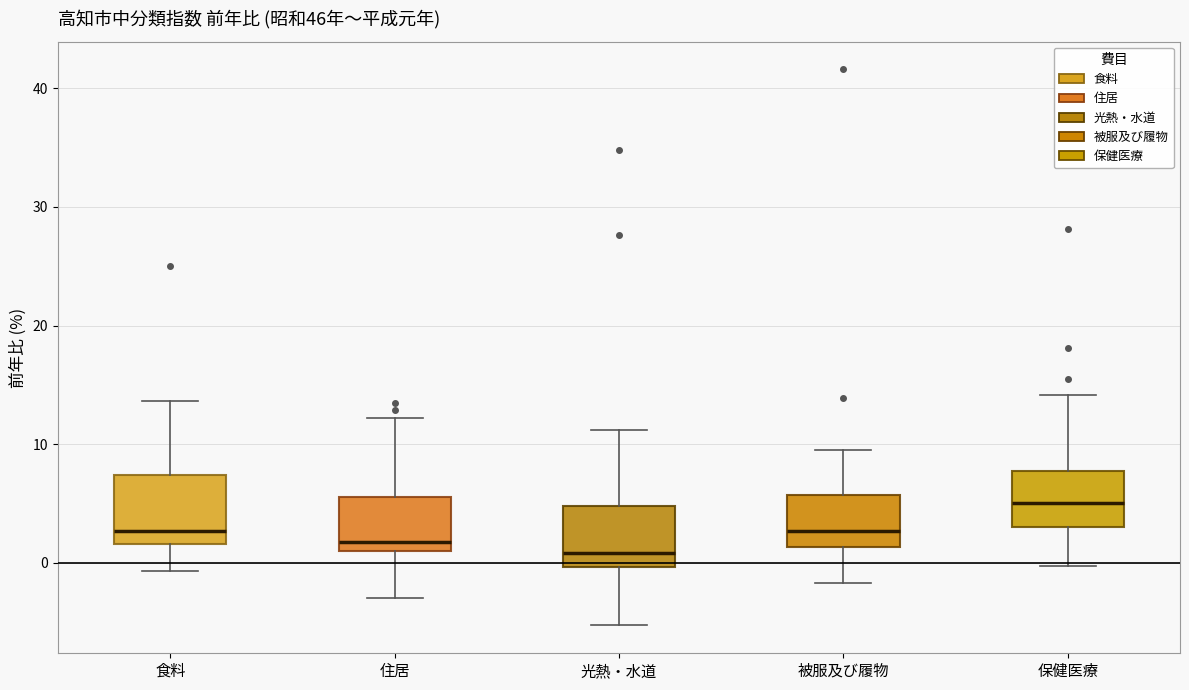

Reading left to right, transcribe this box plot: for each box, give where its median line is, the range the box spans, and where its two whiskers end, as read against the y-axis. The values are not printed on the chart, so give them approximately, as read against the axis.

食料: median 3, box 2 to 7, whiskers -1 to 14
住居: median 2, box 1 to 6, whiskers -3 to 12
光熱・水道: median 1, box 0 to 5, whiskers -5 to 11
被服及び履物: median 3, box 1 to 6, whiskers -2 to 10
保健医療: median 5, box 3 to 8, whiskers 0 to 14